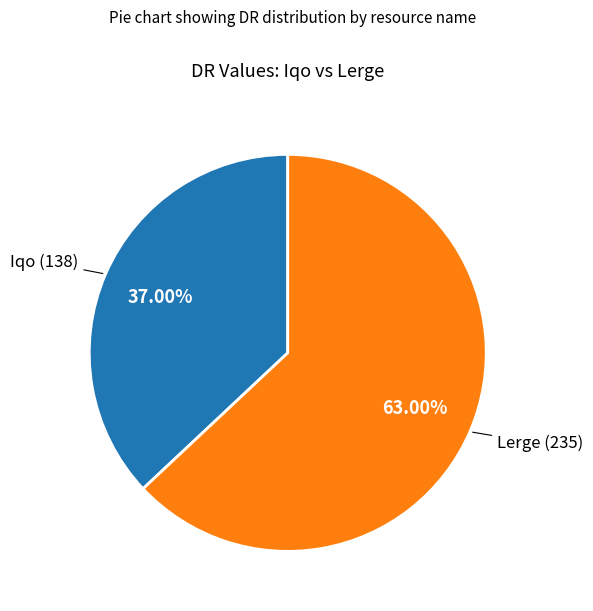

Does any single category account for the majority?

Yes